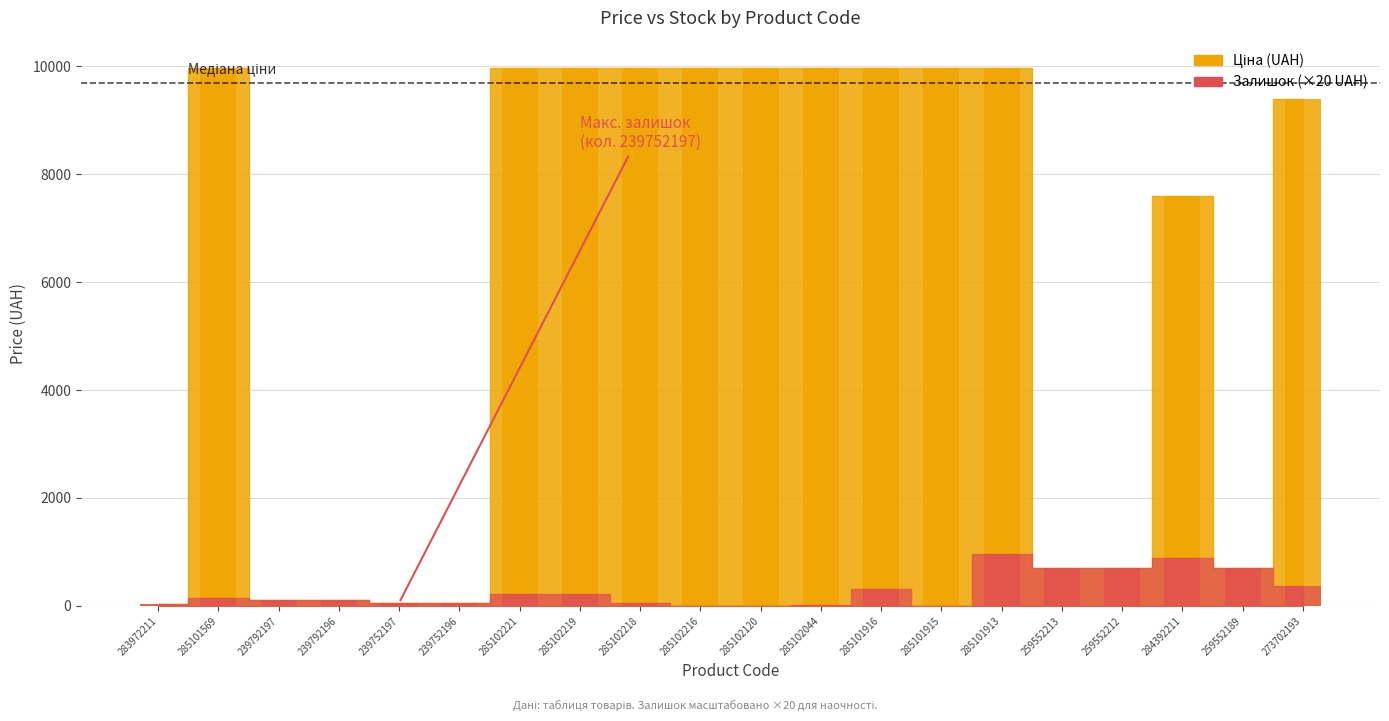

List the labels in order of value, largest first.

285101569, 285102221, 285102219, 285102218, 285102216, 285102120, 285102044, 285101916, 285101915, 285101913, 273702193, 284392211, 259552213, 259552212, 259552189, 239792197, 239792196, 239752197, 239752196, 283972211